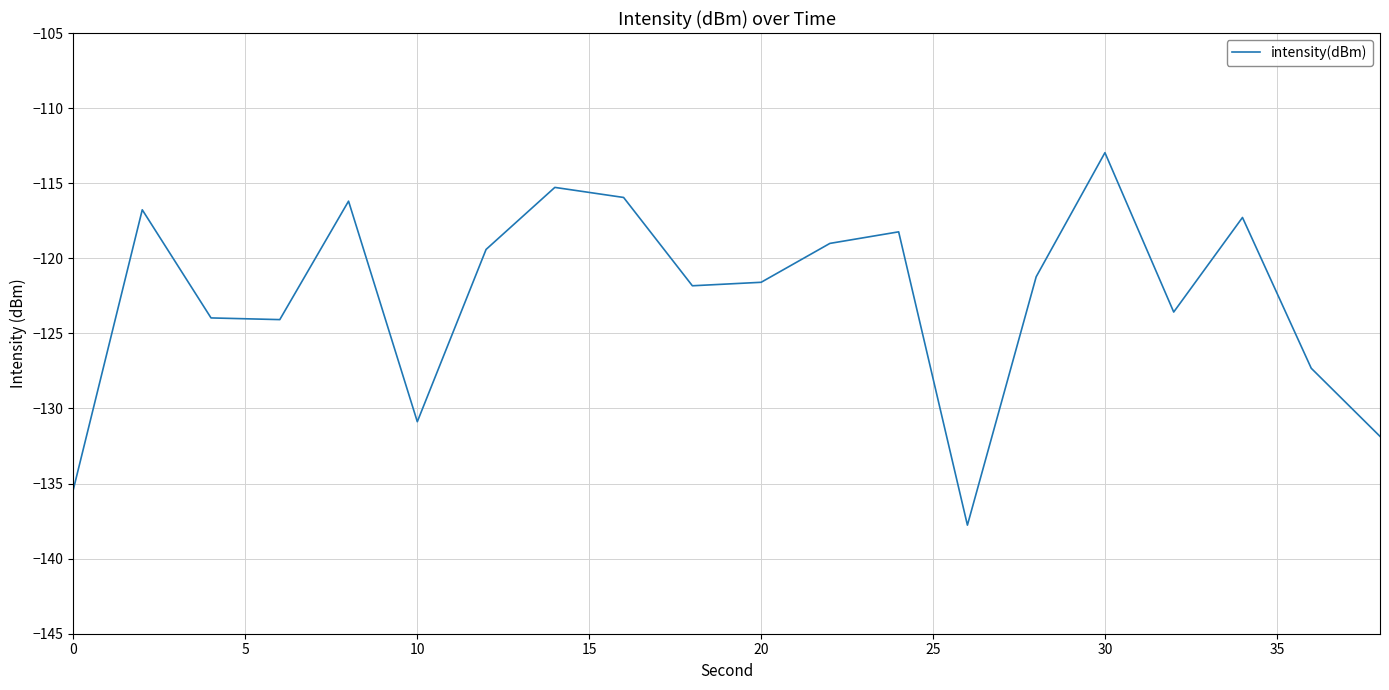

What is the maximum value shown in the chart?

-113.0